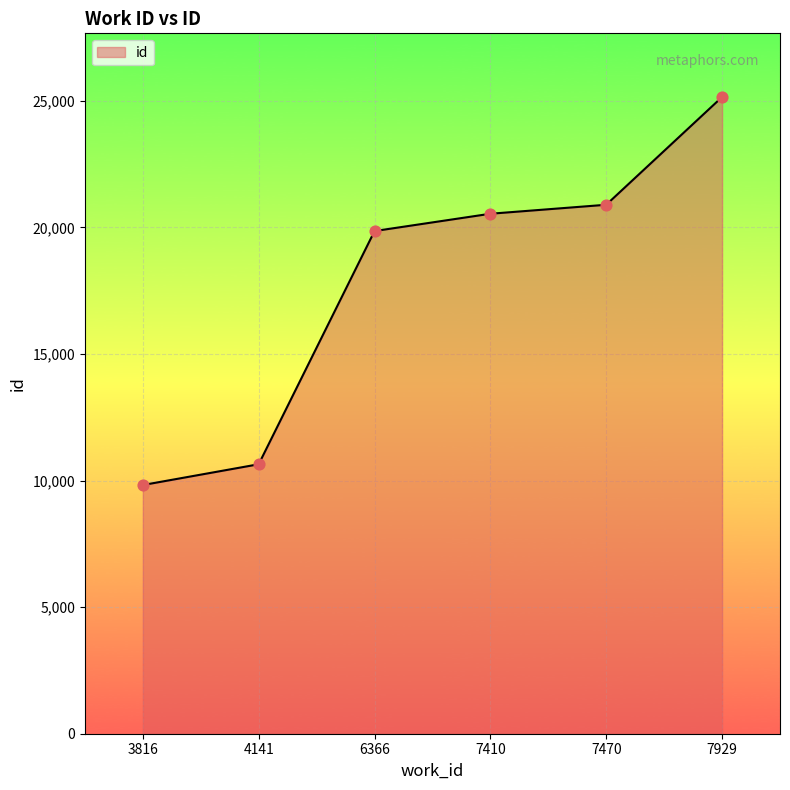

Between 3816 and 7929, which is larger?

7929